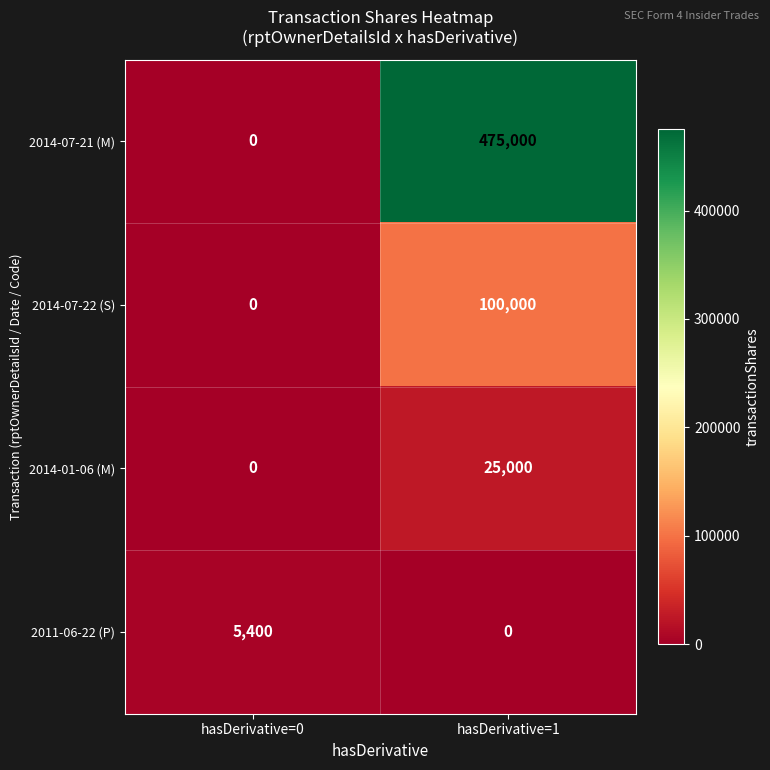

List the series in order of their peak value, highest first.

2014-07-21 (M), 2014-07-22 (S), 2014-01-06 (M), 2011-06-22 (P)